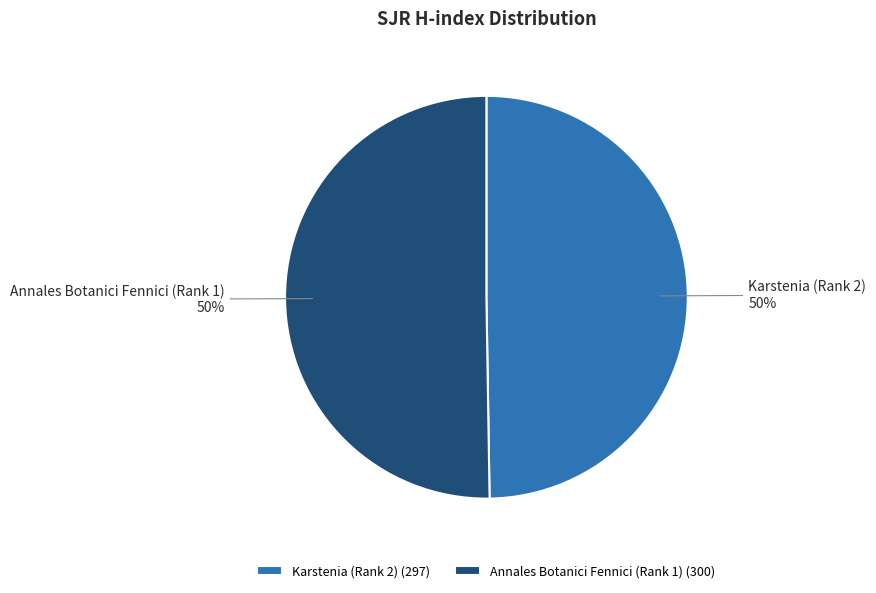

To the nearest percent, what percentage of the pie is Annales Botanici Fennici (Rank 1)?

50%